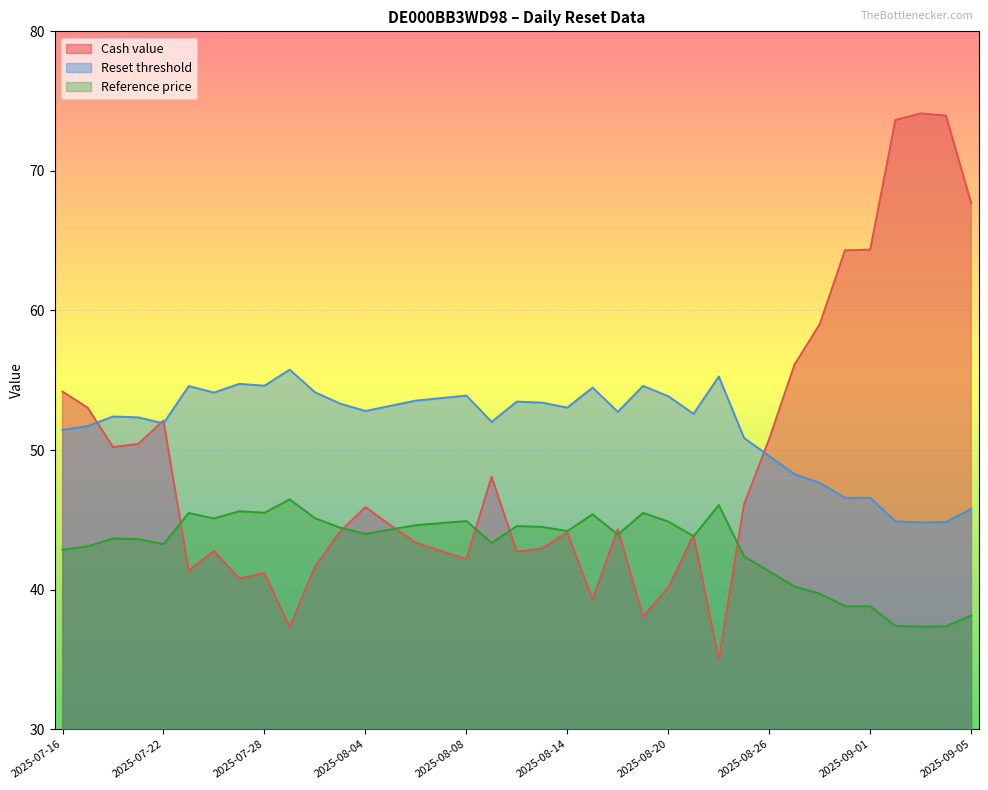

The value of Reset threshold at 2025-08-08 is 53.9. True or false?

True